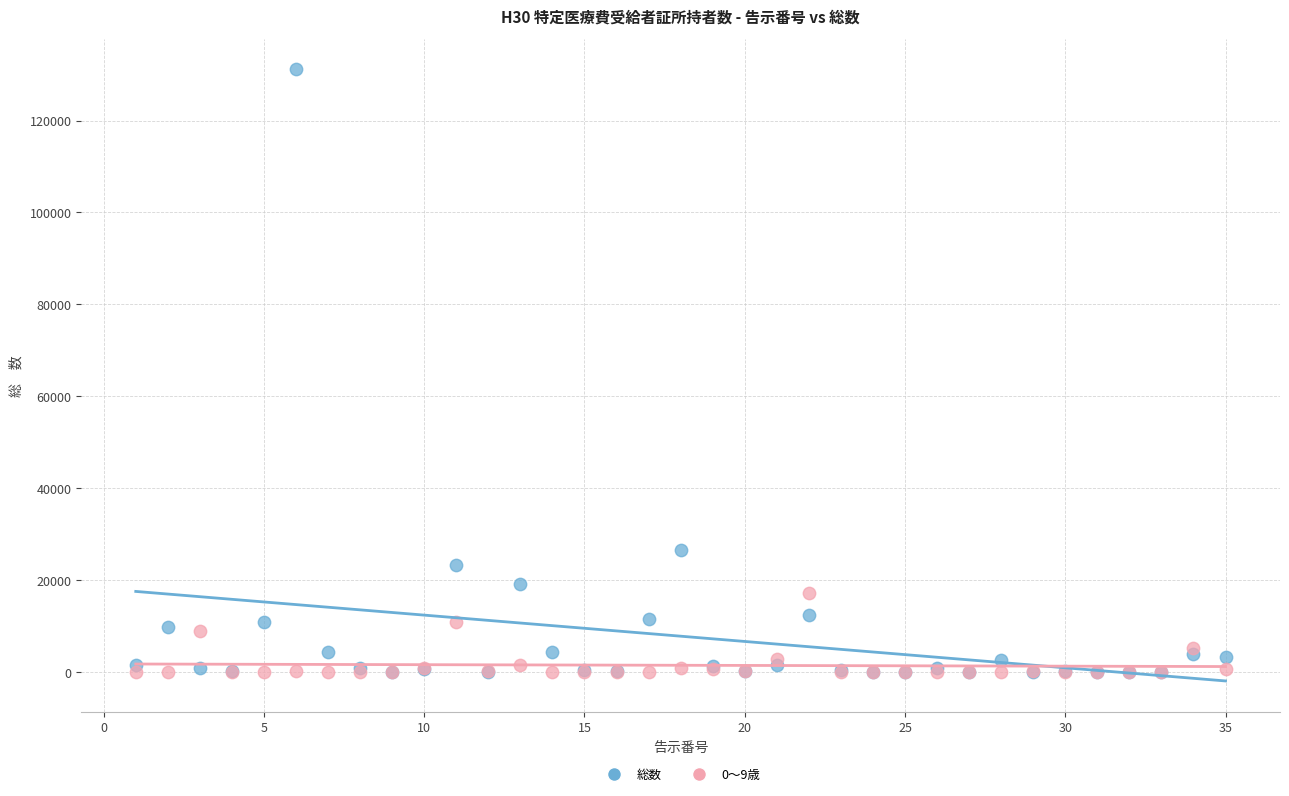

Across all series, what Y value is closest to 65562?

26487